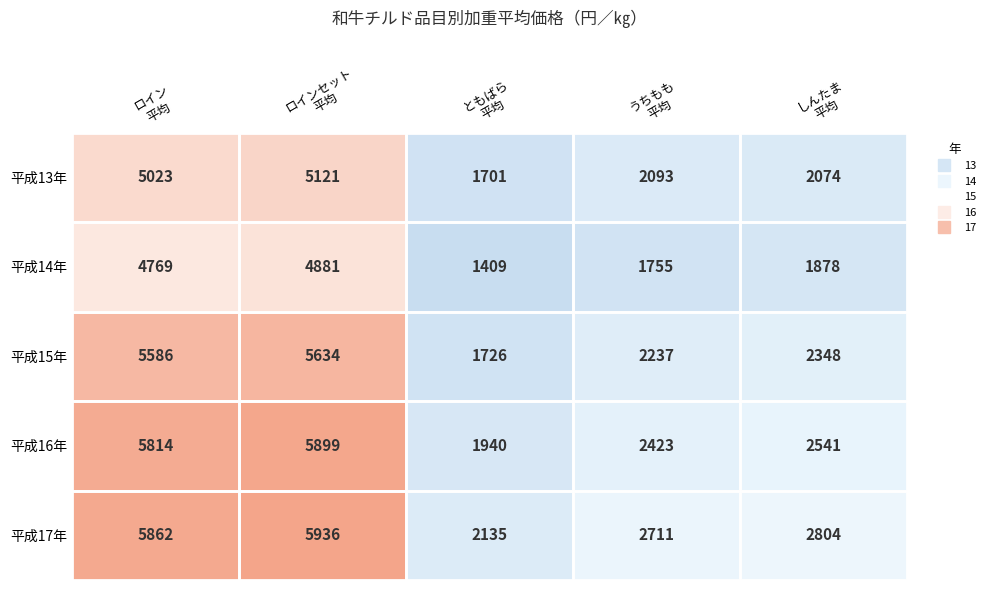

What is the difference between the second highest and minimum values in the 平成16年 series?

3874